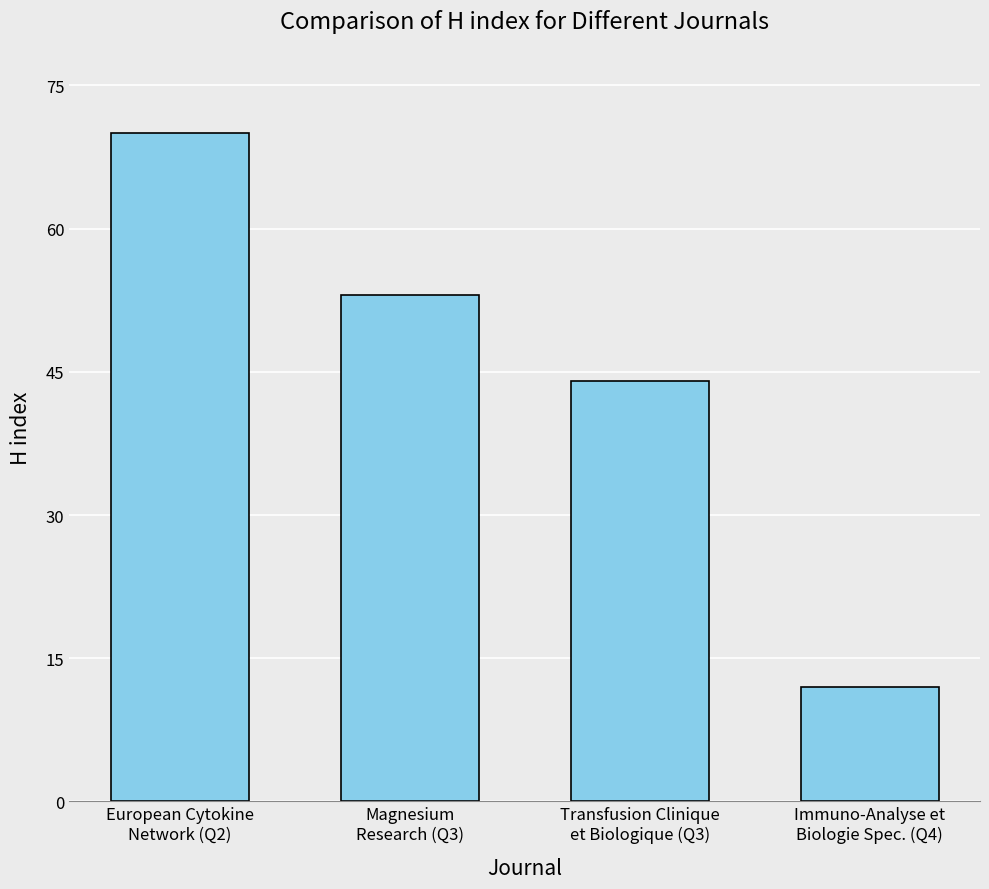

What is the change in value from European Cytokine
Network (Q2) to Magnesium
Research (Q3)?

-17